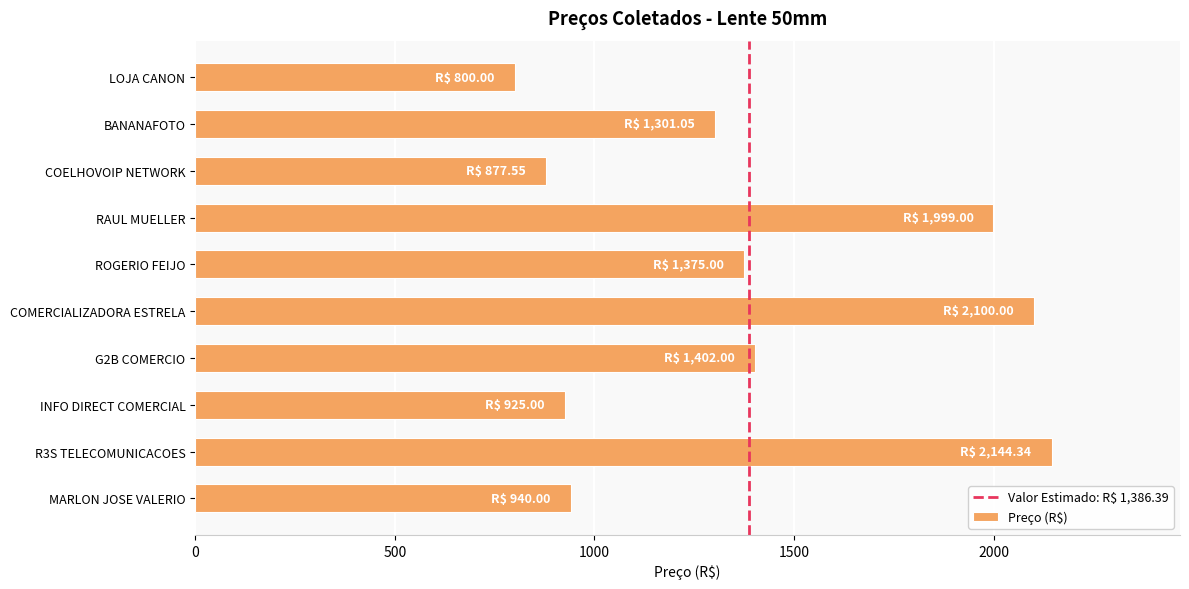

What is the change in value from R3S TELECOMUNICACOES to LOJA CANON?

-1344.3